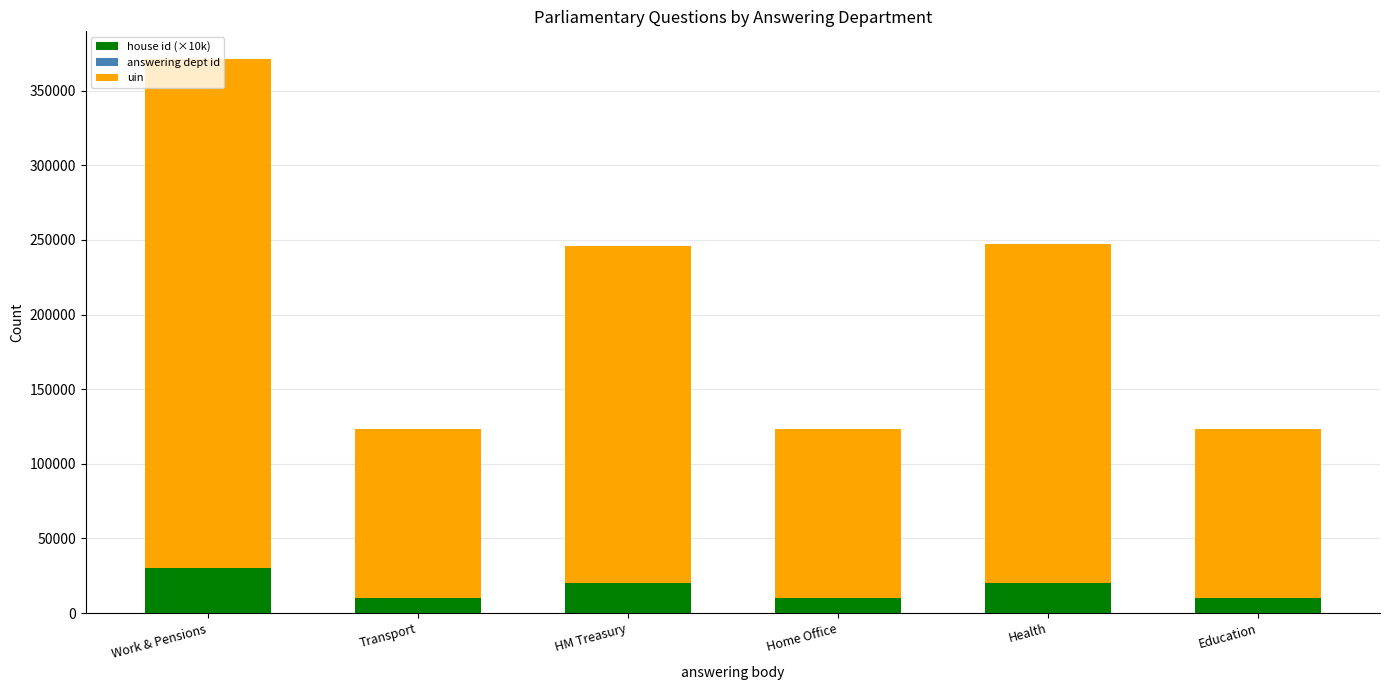

Is it true that house id (×10k) equals 10000 at Education?

True